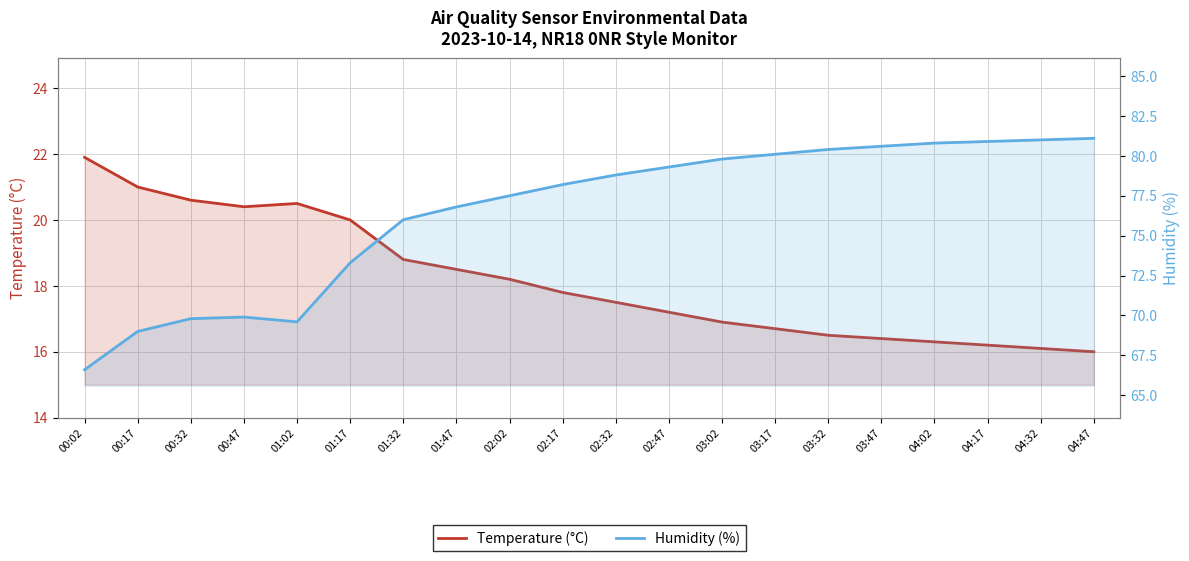

Which label corresponds to the smallest value in the chart?

04:47